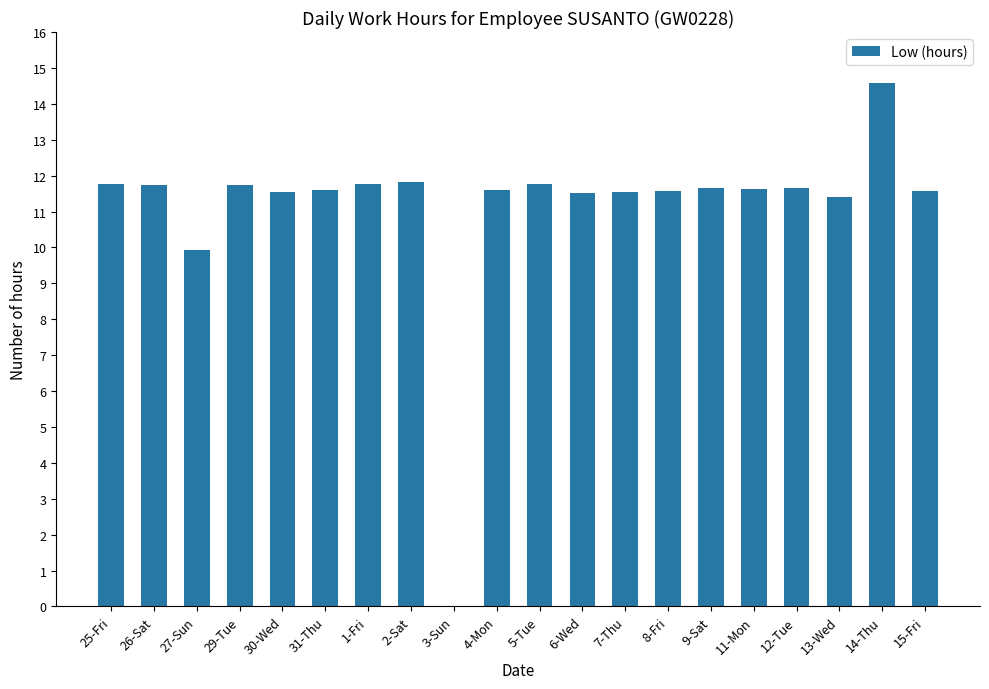

At which label does the data first exceed 11?

25-Fri